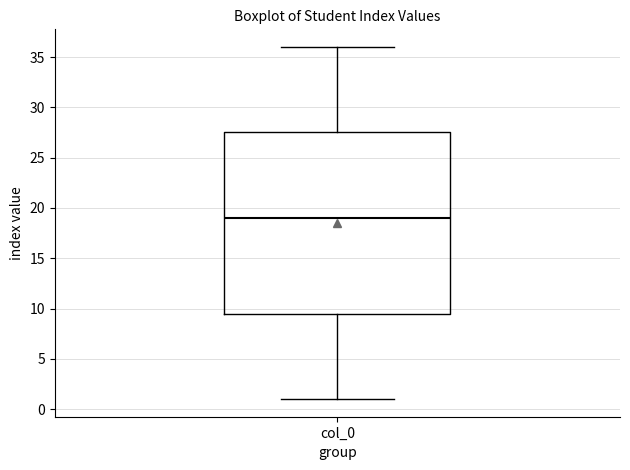

Read this box plot against the y-axis: the position of the median line, the range covered by the box, and the ends of both whiskers. The values are not printed on the chart, so give them approximately, as read against the axis.

median 19.0, box 9.5 to 27.5, whiskers 1.0 to 36.0